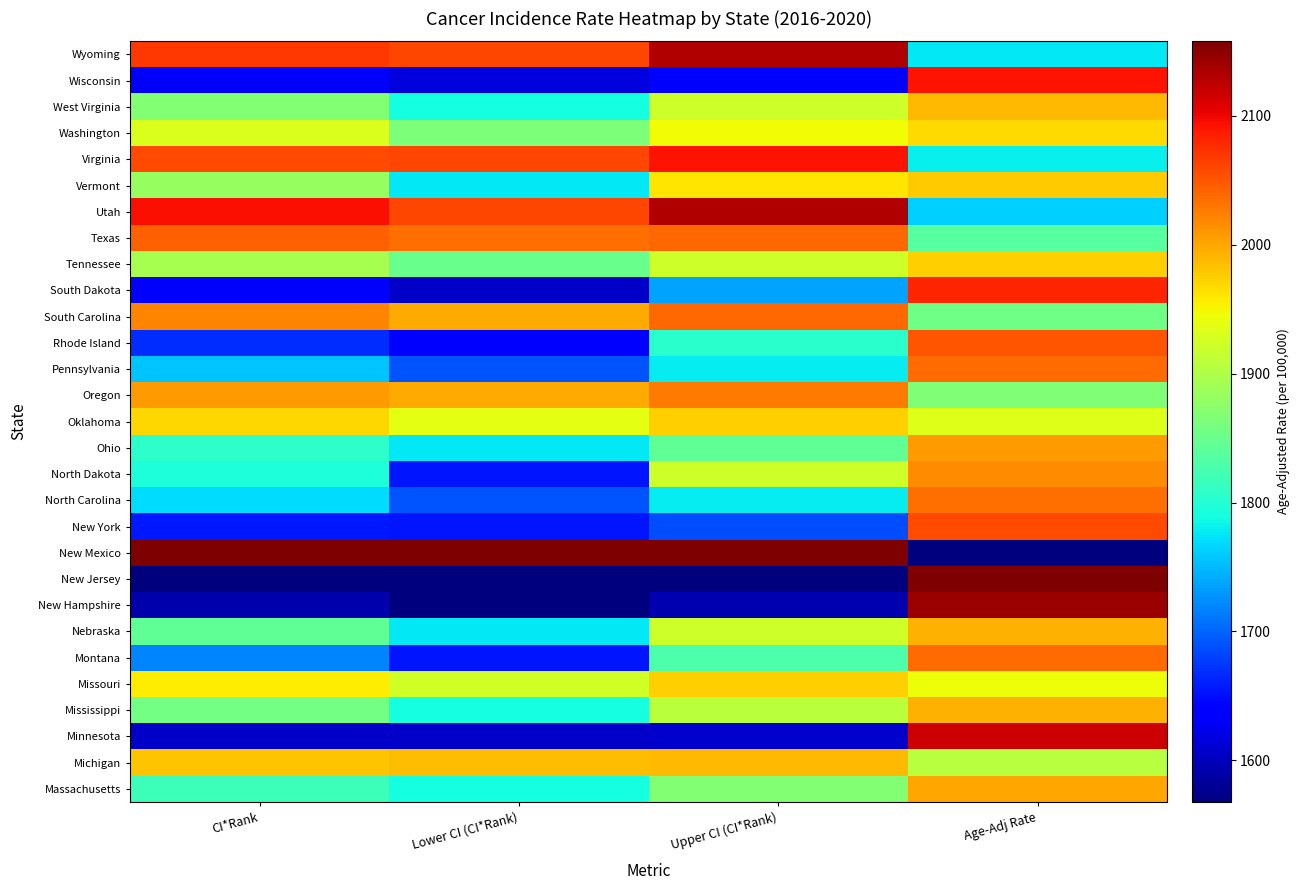

Which series changed the most between CI*Rank and Age-Adj Rate?

New Mexico